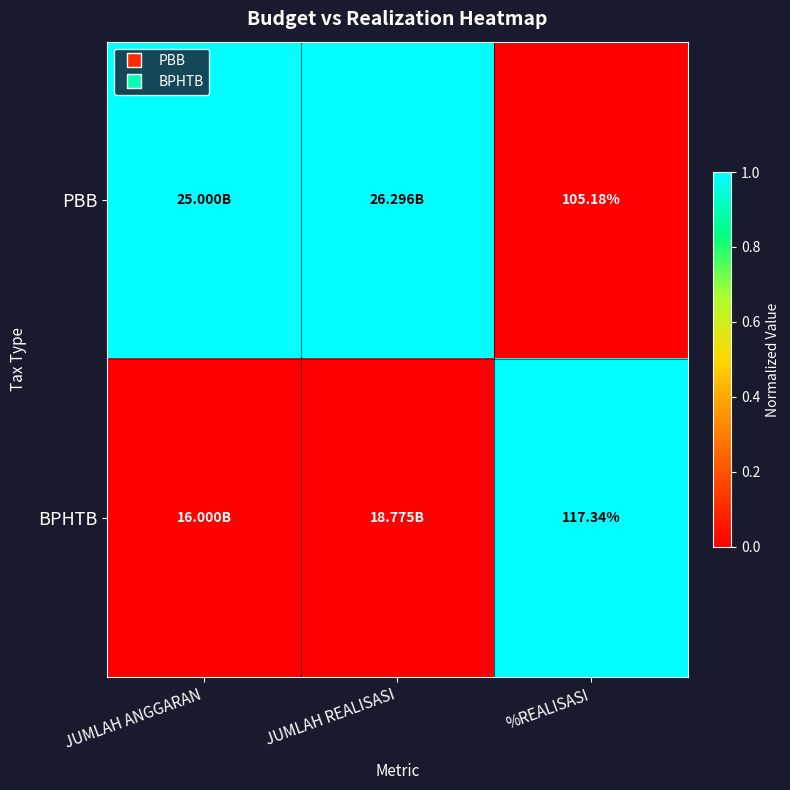

What is the difference between the BPHTB values at JUMLAH ANGGARAN and %REALISASI?

1